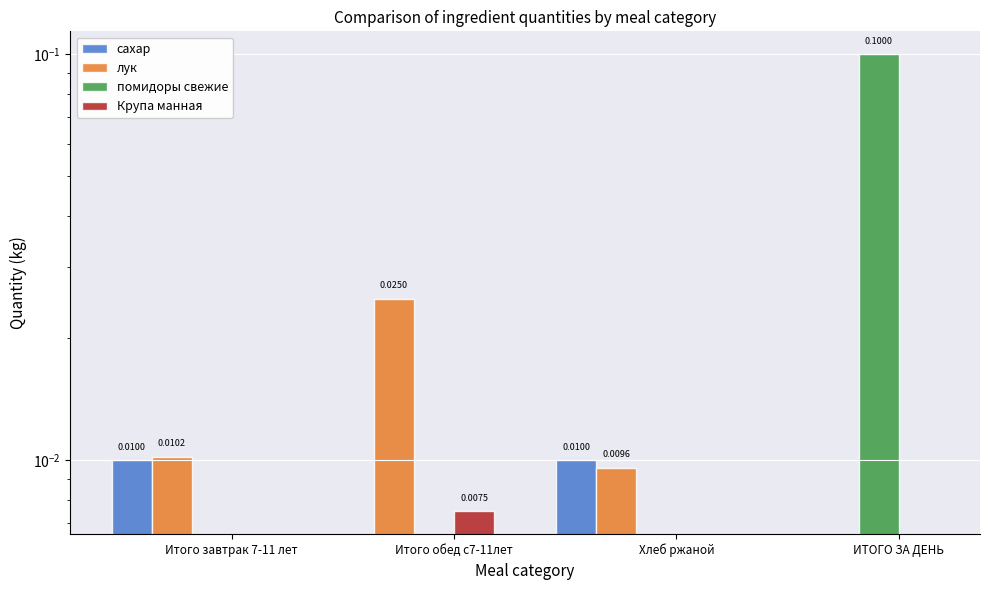

Rank the categories by лук value from highest to lowest.

Итого обед с7-11лет, Итого завтрак 7-11 лет, Хлеб ржаной, ИТОГО ЗА ДЕНЬ